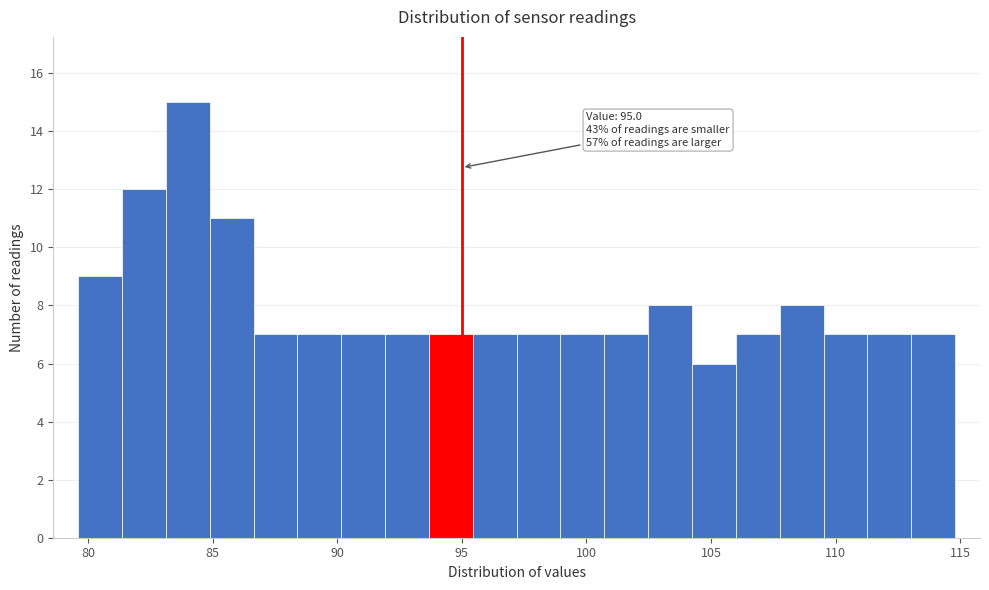

Around what value on the x-axis is the tallest bar? Give the approximate position of its centre, as read against the axis.

84.0